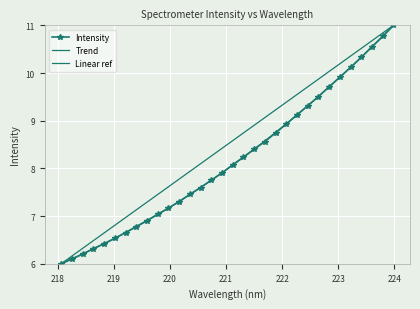

At which label is the value closest to 8?

221.1174